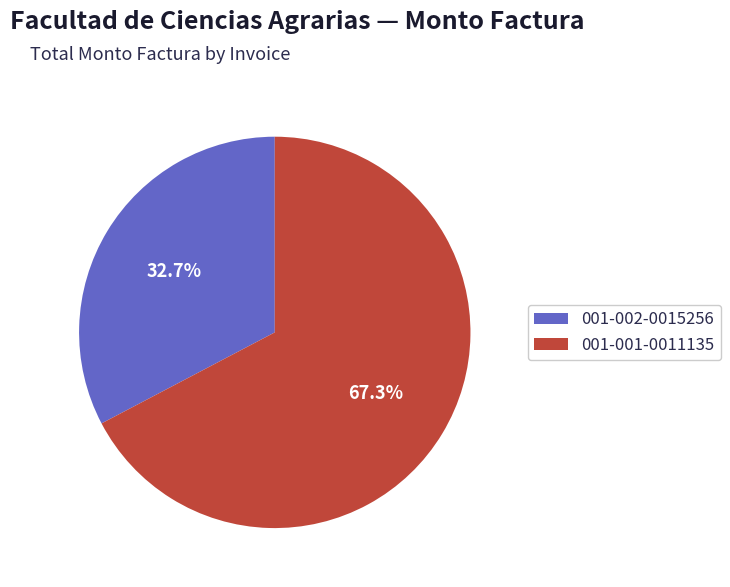

What is the smallest slice in the pie chart?

001-002-0015256